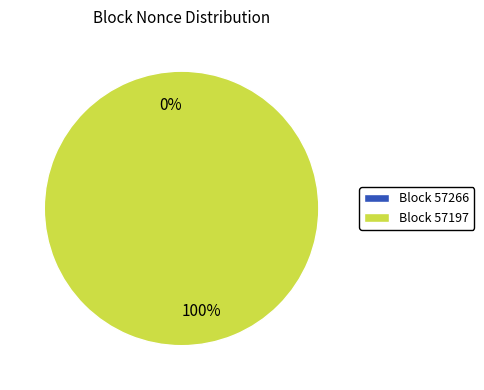

True or false: 57266 accounts for 0% of the total.

True